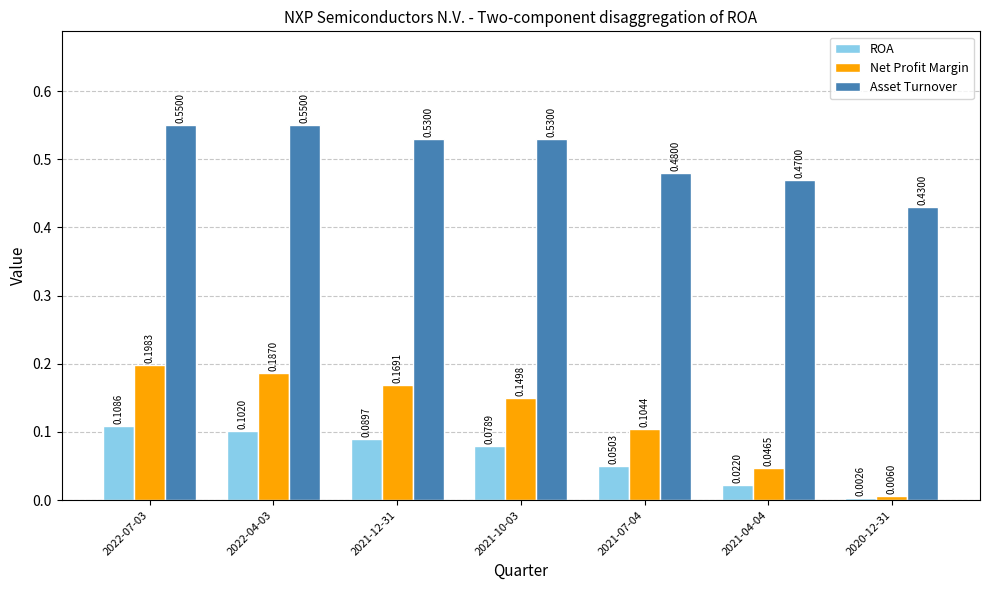

How many data points does each series have?

7